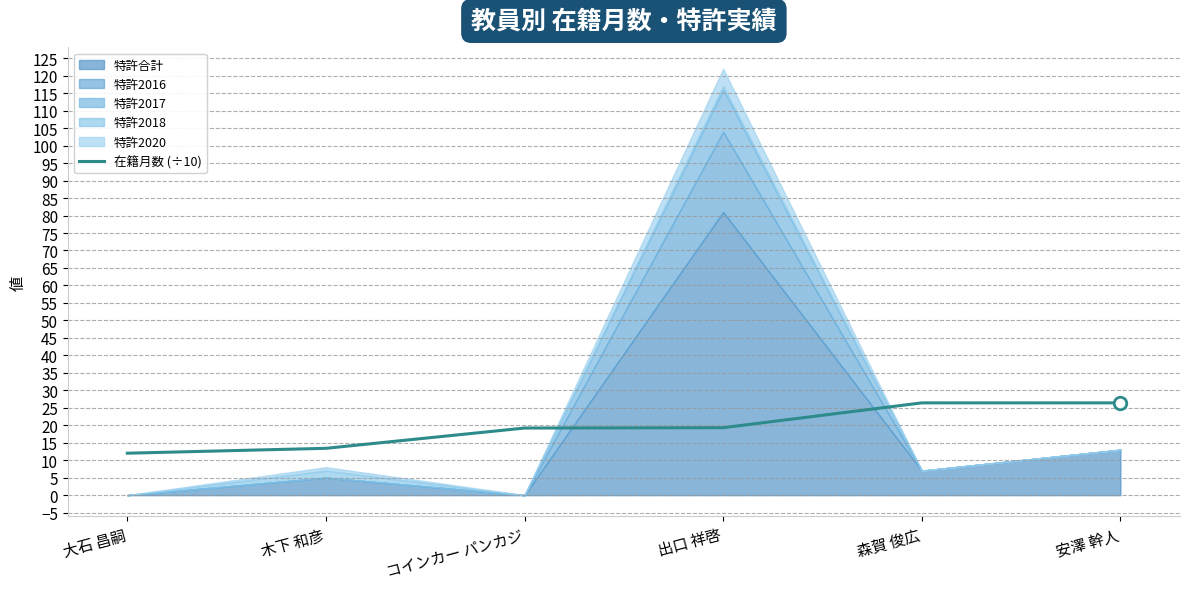

The value of 在籍月数 (÷10) at 安澤 幹人 is 40.5. True or false?

False